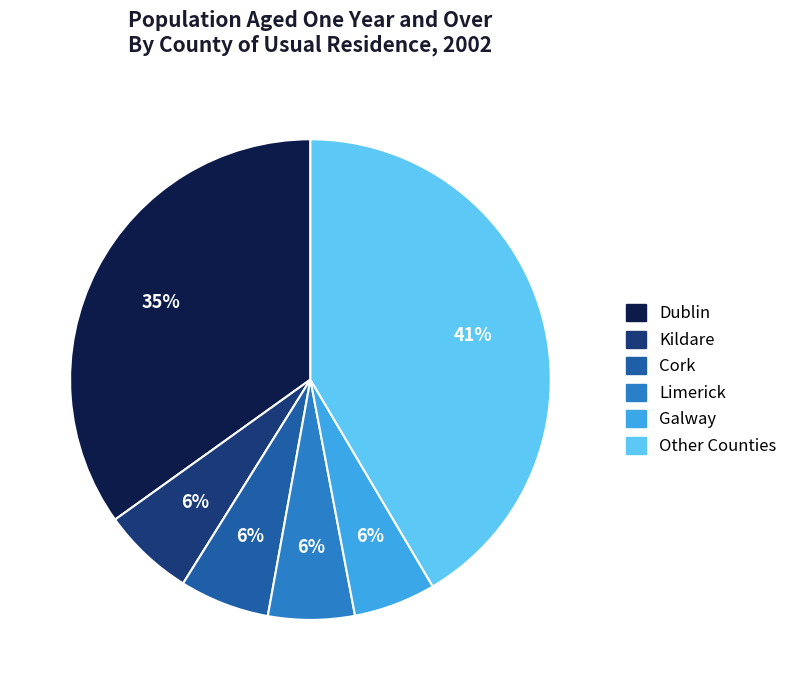

Does any single category account for the majority?

No